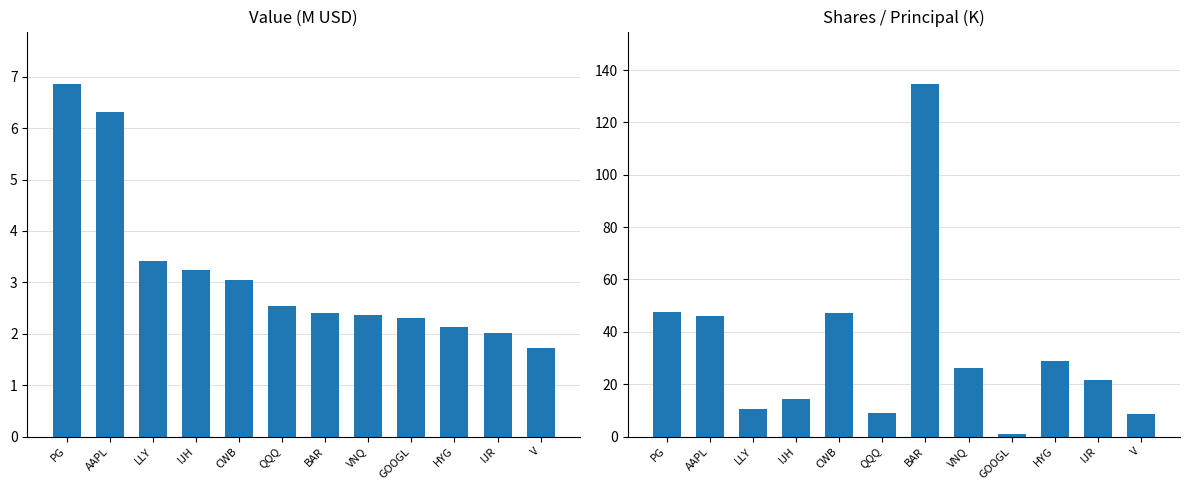

Reading left to right, what are all the values shown in this chart?

Value (M USD): PG=6.9	AAPL=6.3	LLY=3.4	IJH=3.2	CWB=3.1	QQQ=2.5	BAR=2.4	VNQ=2.4	GOOGL=2.3	HYG=2.1	IJR=2.0	V=1.7
Shares (K): PG=47.7	AAPL=46.1	LLY=10.5	IJH=14.3	CWB=47.3	QQQ=9.0	BAR=134.5	VNQ=26.0	GOOGL=1.1	HYG=28.9	IJR=21.7	V=8.7